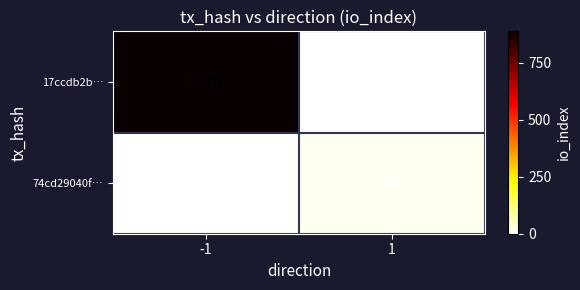

List the series in order of their overall mean, highest first.

17ccdb2b…, 74cd29040f…